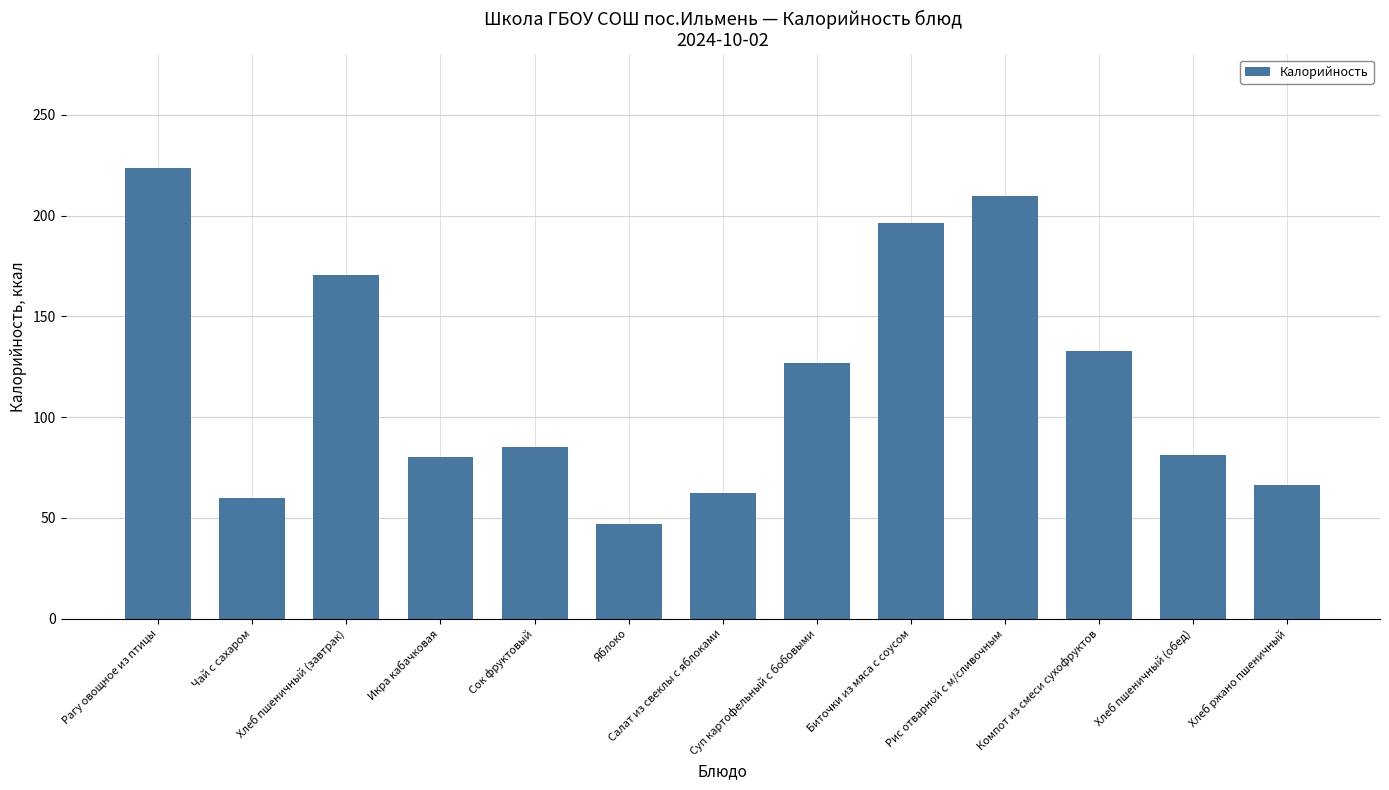

What is the smallest value displayed?

47.0